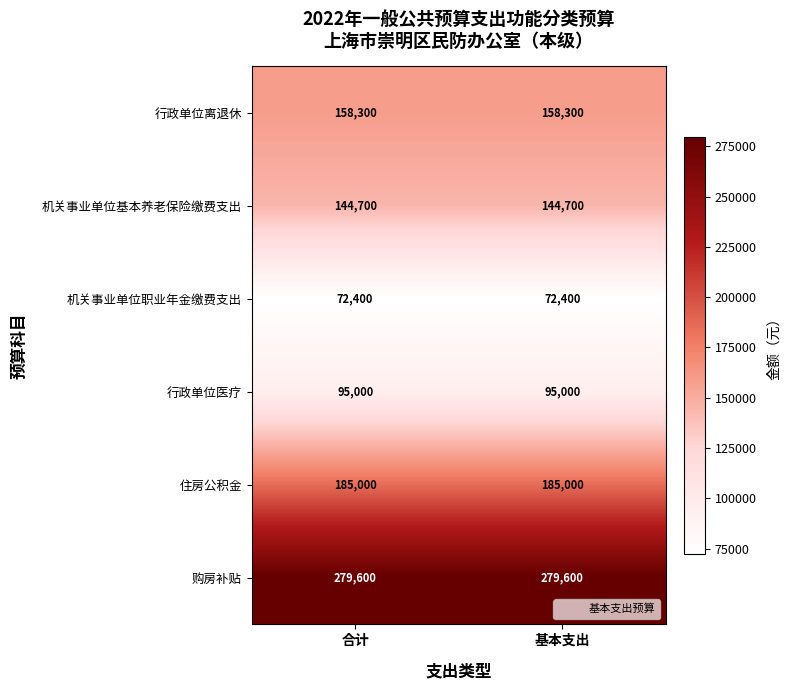

The 机关事业单位职业年金缴费支出 series shows 72400 at 基本支出. True or false?

True